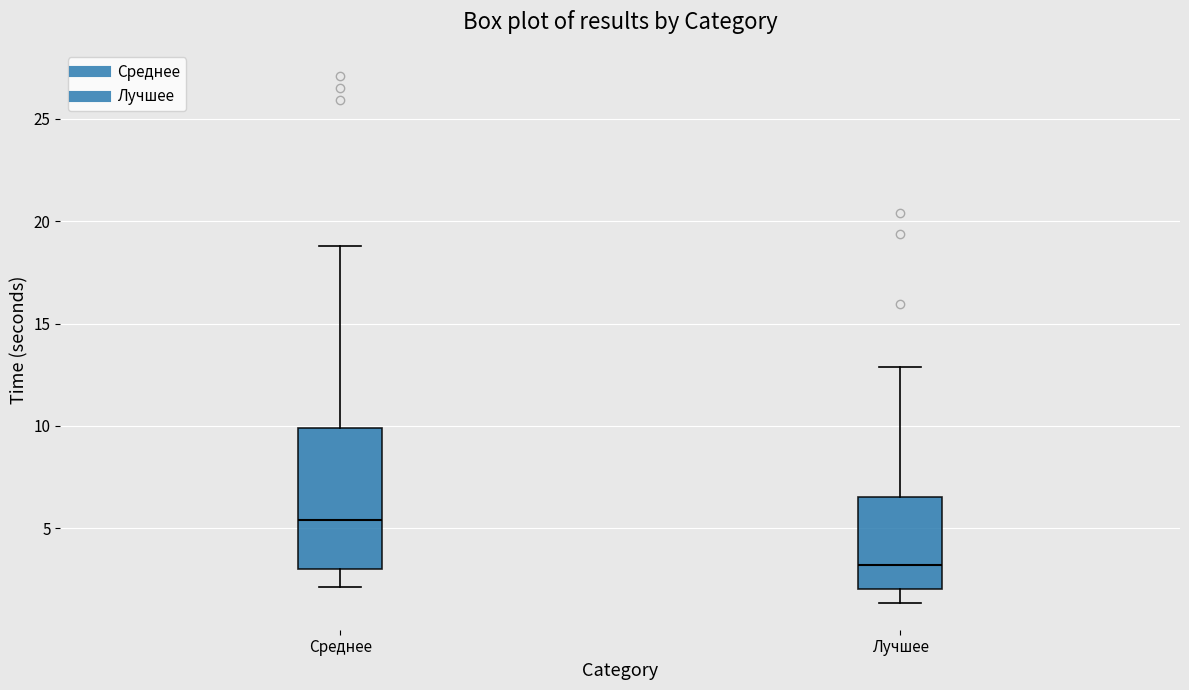

Reading left to right, transcribe this box plot: for each box, give where its median line is, the range the box spans, and where its two whiskers end, as read against the y-axis. The values are not printed on the chart, so give them approximately, as read against the axis.

Среднее: median 5.5, box 3.0 to 10.0, whiskers 2.0 to 19.0
Лучшее: median 3.0, box 2.0 to 6.5, whiskers 1.5 to 13.0